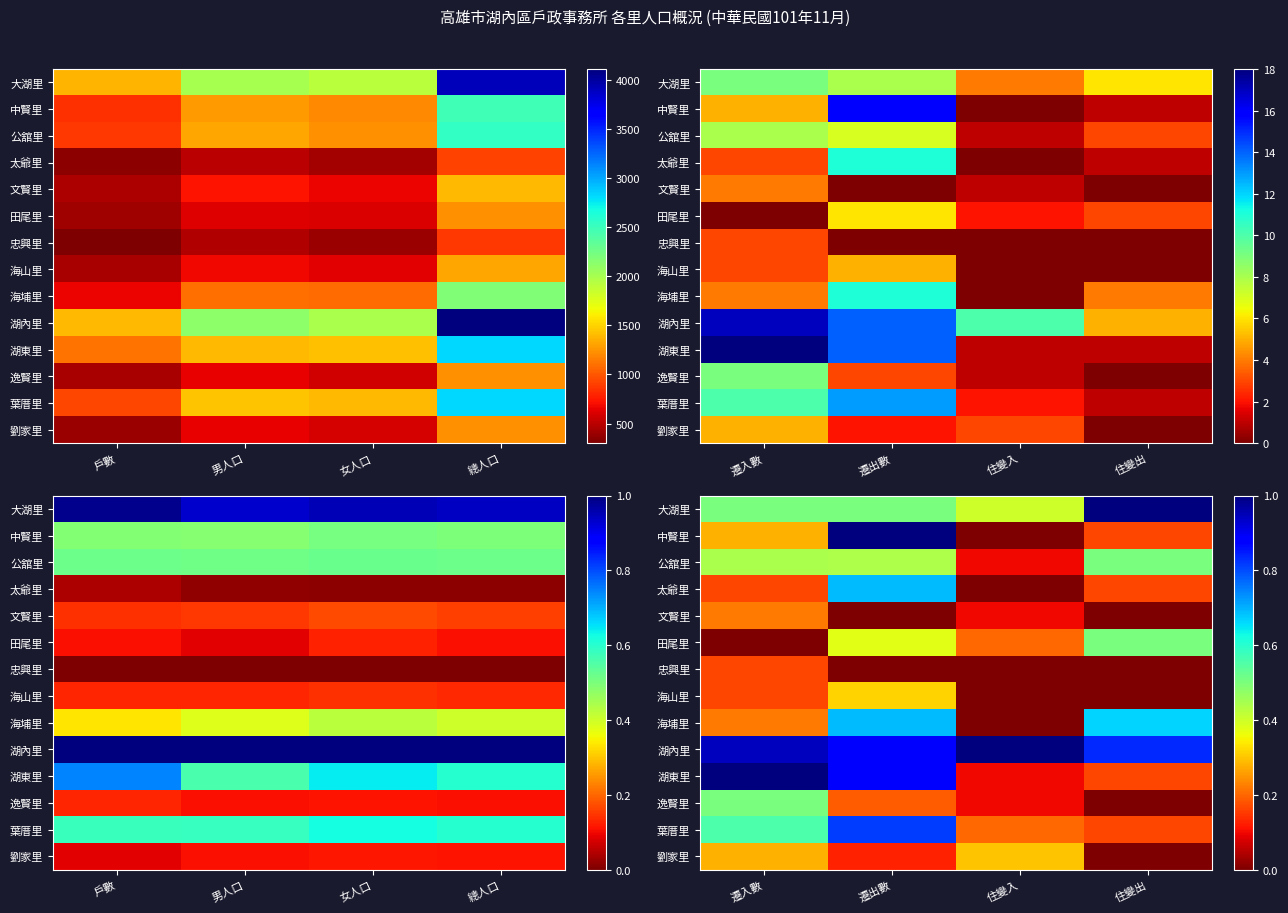

Is the value of 太爺里 at 遷出數 greater than the value of 大湖里 at 住變出?

No